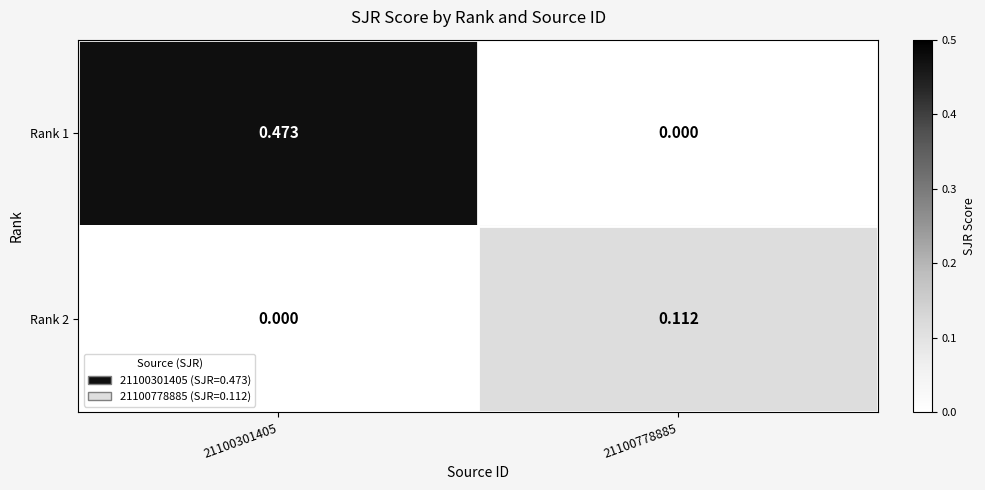

How many positive values does the Rank 2 series have?

1